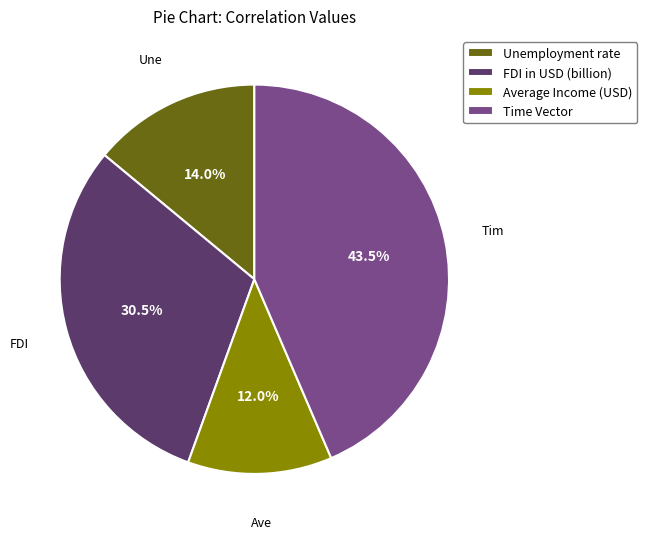

Which slice is the smallest?

Average Income (USD)